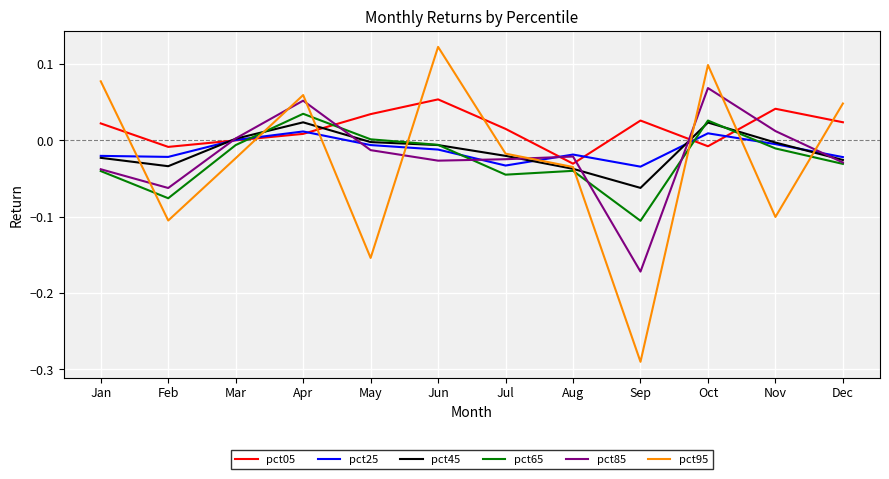

Which category has the lowest value across all series?

Sep